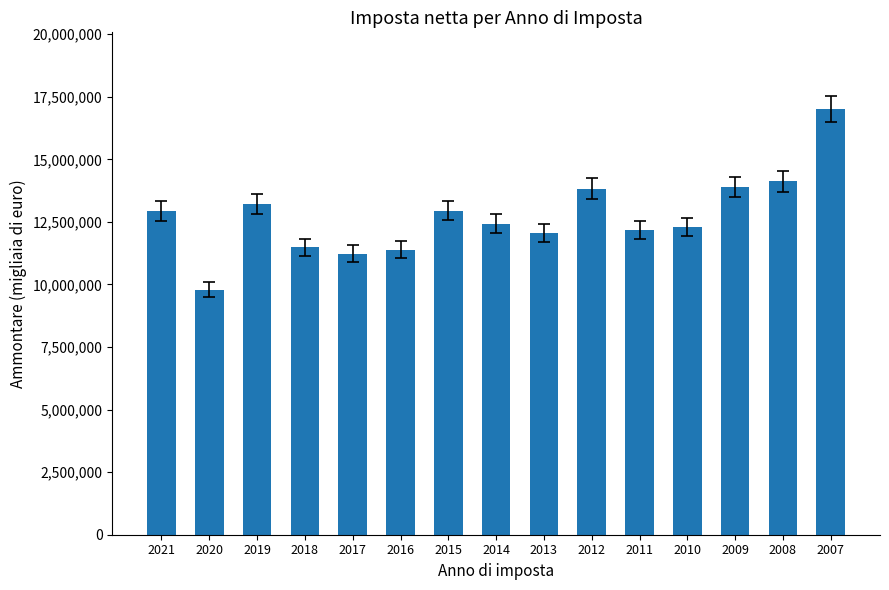

Does the chart contain any negative values?

No